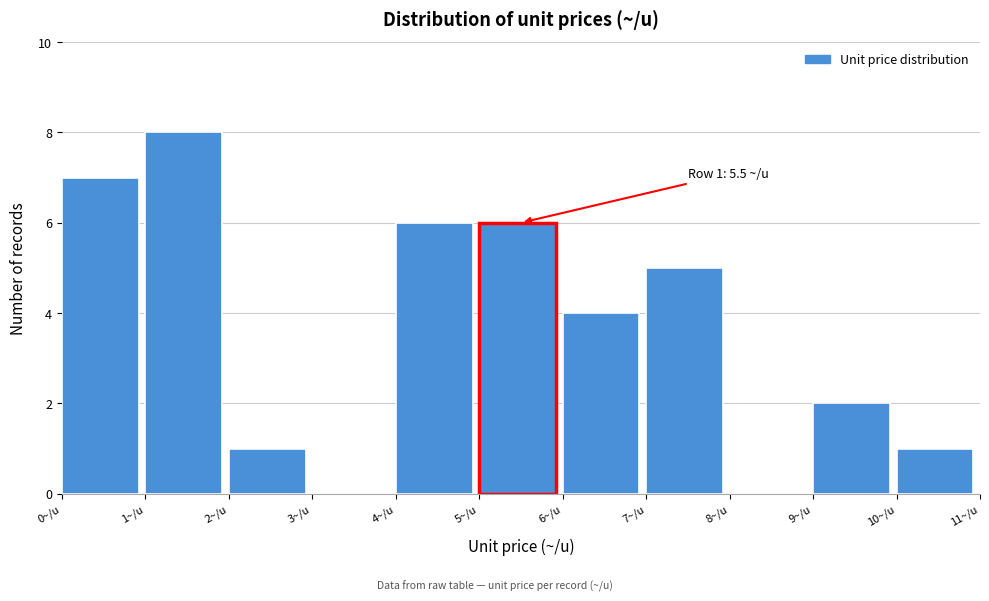

Which range on the x-axis has the tallest bar?

1 to 2